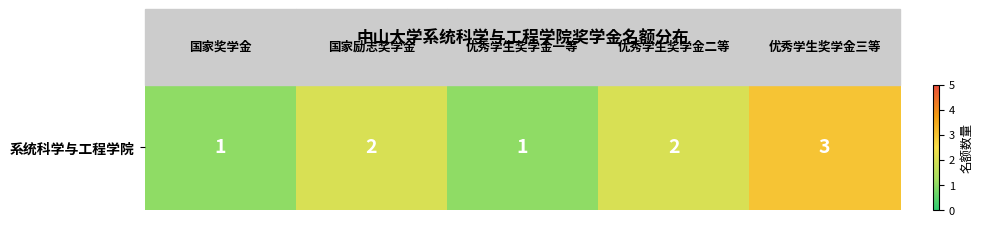

What is the difference between the maximum and minimum values?

2